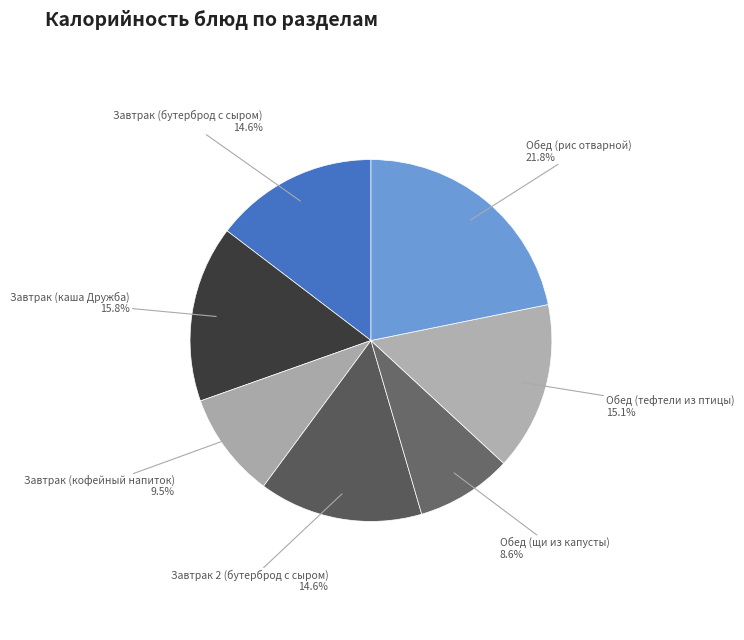

How many slices are in this pie chart?

7